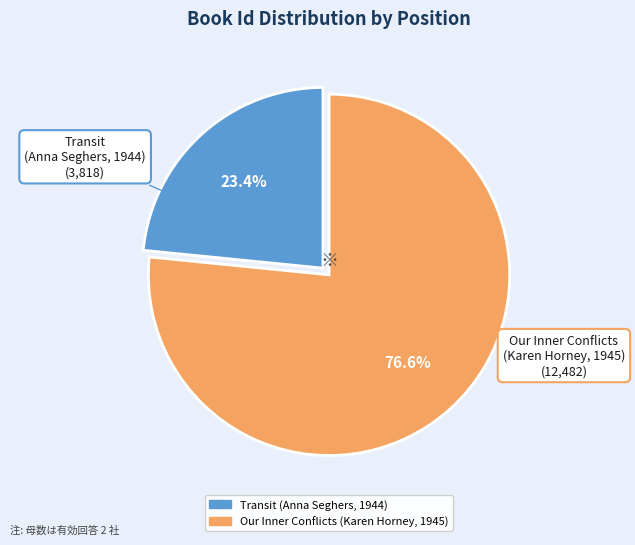

What is the majority slice?

Our Inner Conflicts (Karen Horney, 1945)